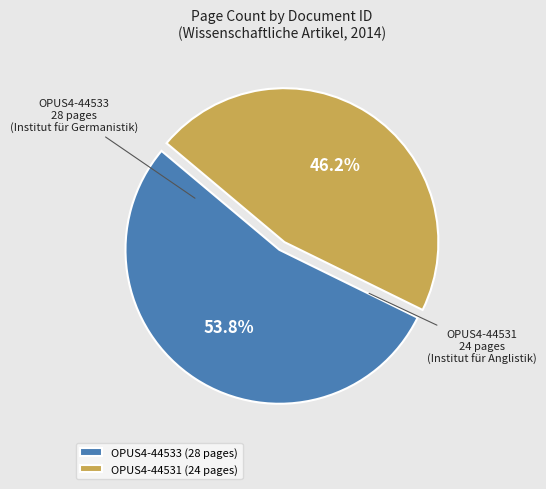

Do OPUS4-44531 and OPUS4-44533 together represent more than half of the pie?

Yes